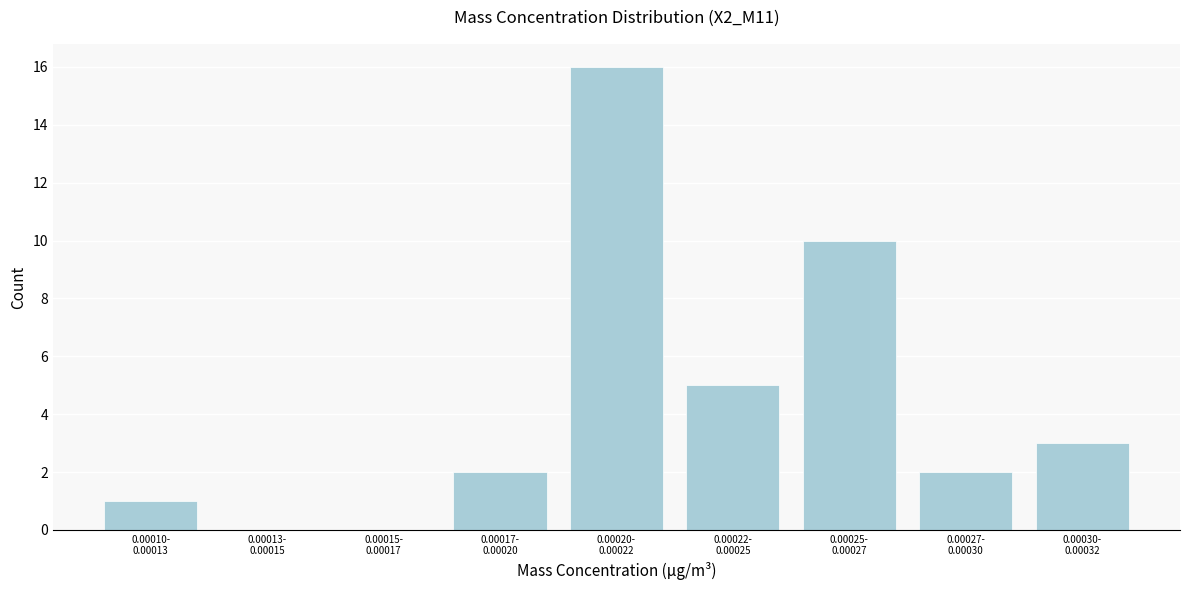

What is the greatest value displayed?

16